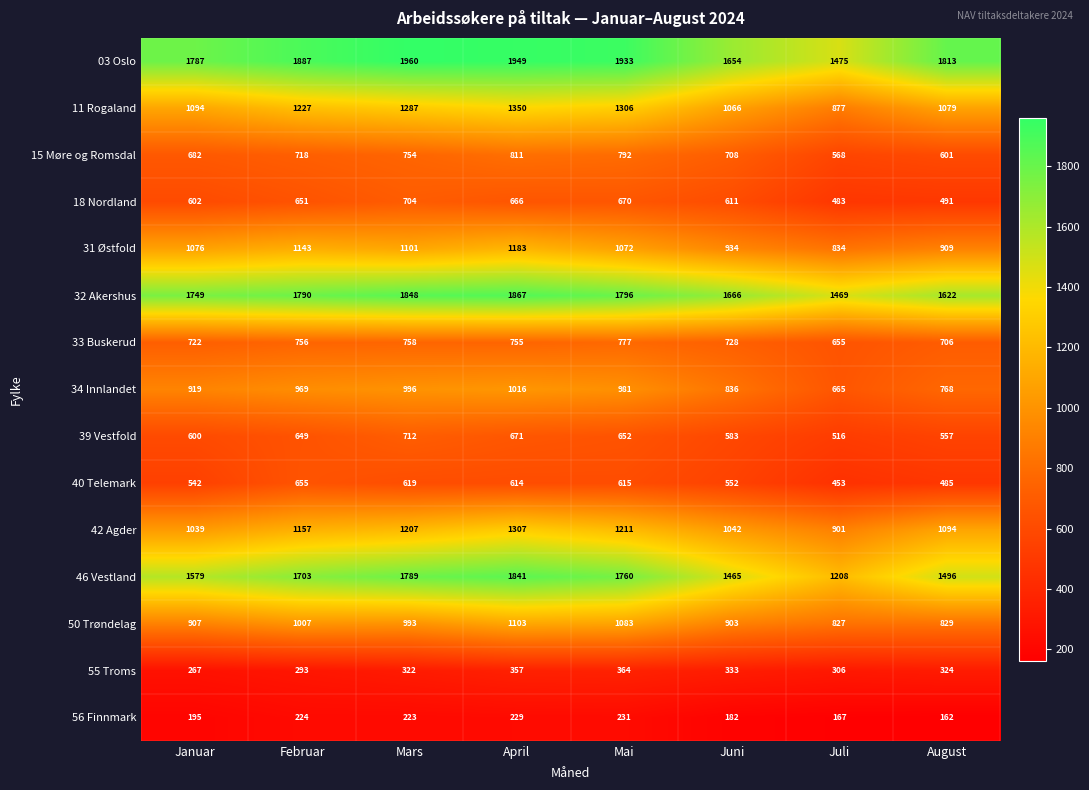

Rank the series by their maximum value, from highest to lowest.

03 Oslo, 32 Akershus, 46 Vestland, 11 Rogaland, 42 Agder, 31 Østfold, 50 Trøndelag, 34 Innlandet, 15 Møre og Romsdal, 33 Buskerud, 39 Vestfold, 18 Nordland, 40 Telemark, 55 Troms, 56 Finnmark